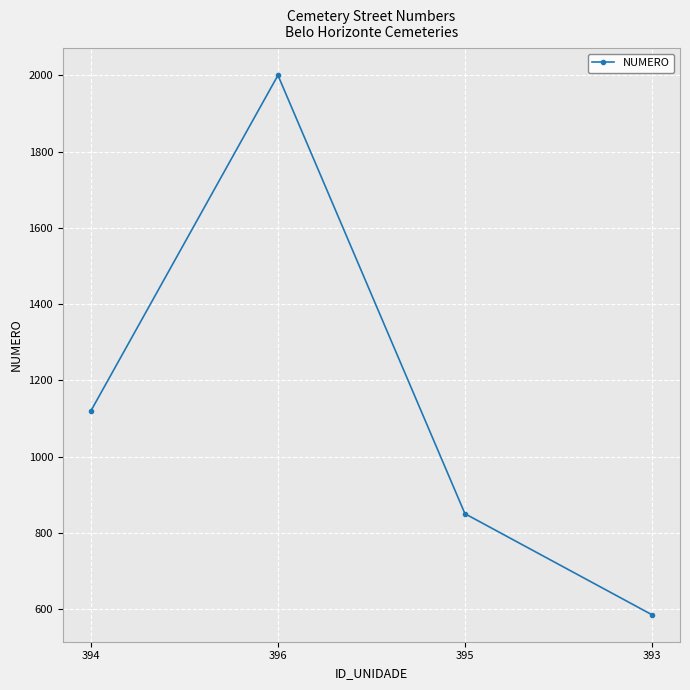

Approximately how many times larger is the value at 396 compared to 394?

1.8